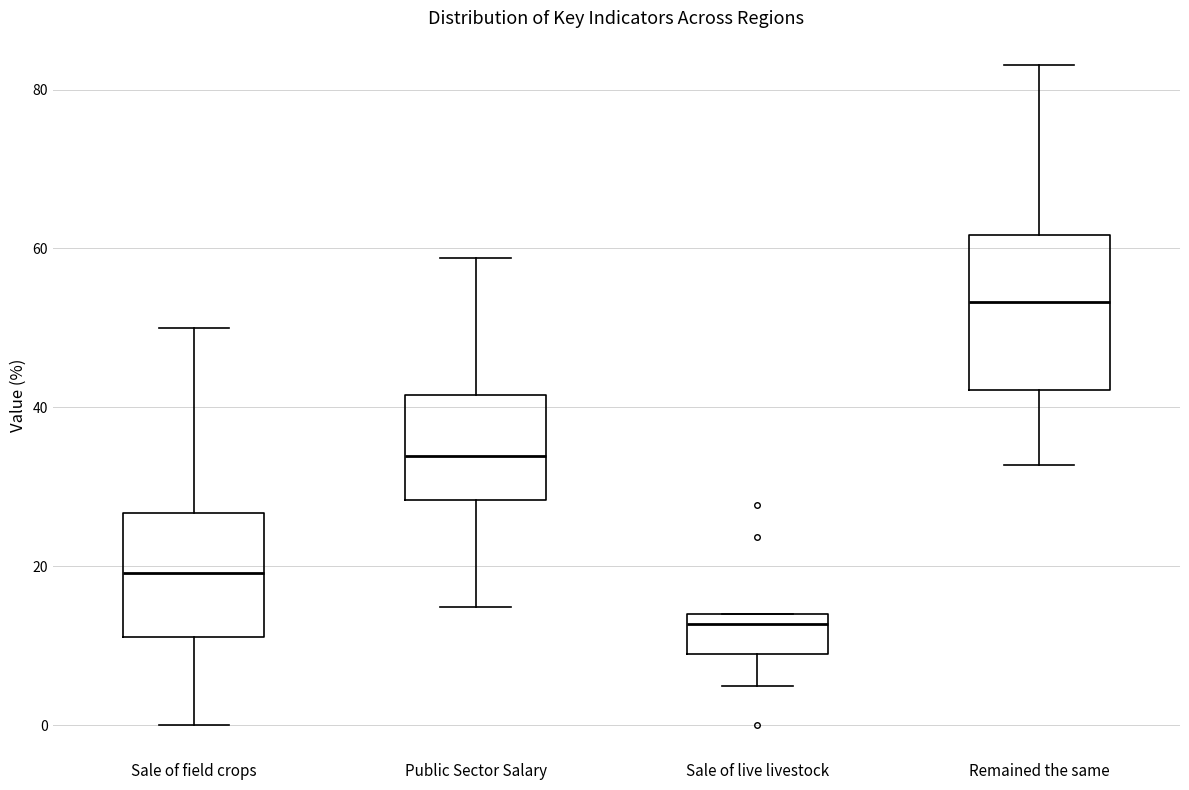

Reading left to right, transcribe this box plot: for each box, give where its median line is, the range the box spans, and where its two whiskers end, as read against the y-axis. The values are not printed on the chart, so give them approximately, as read against the axis.

Sale of field crops: median 20, box 12 to 26, whiskers 0 to 50
Public Sector Salary: median 34, box 28 to 42, whiskers 14 to 58
Sale of live livestock: median 12, box 8 to 14, whiskers 4 to 14
Remained the same: median 54, box 42 to 62, whiskers 32 to 84